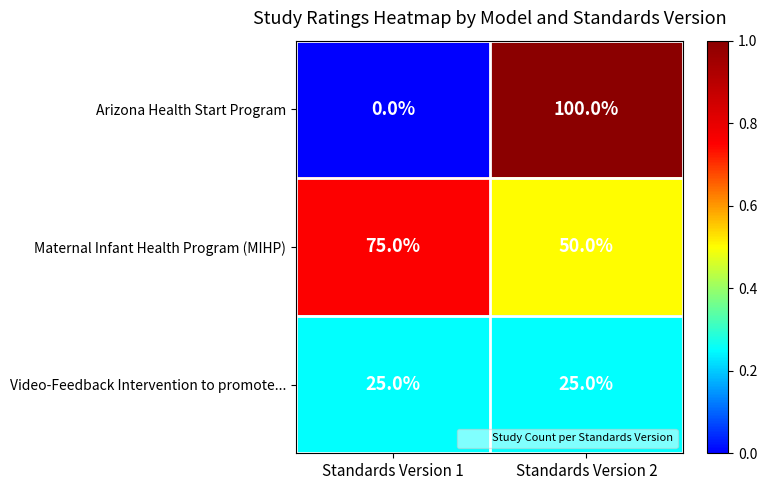

At which label is Maternal Infant Health Program (MIHP) closest to 62?

Standards Version 2